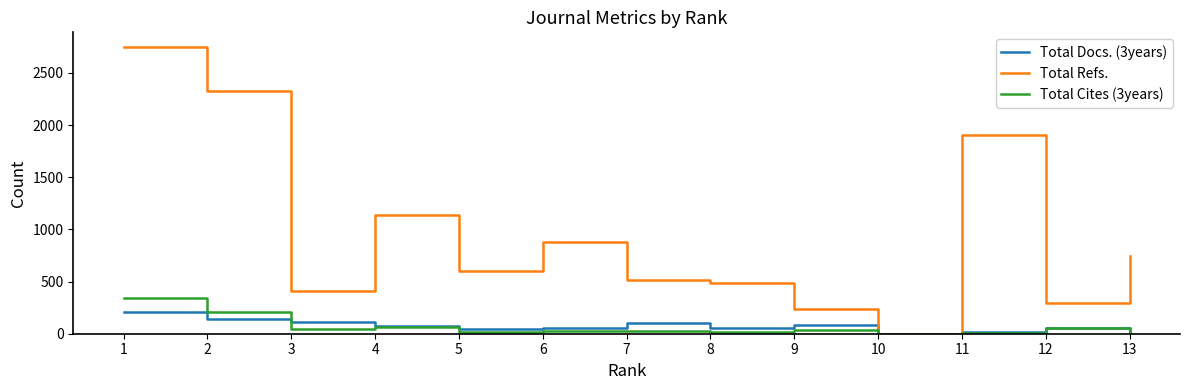

What is the greatest value displayed?

2752